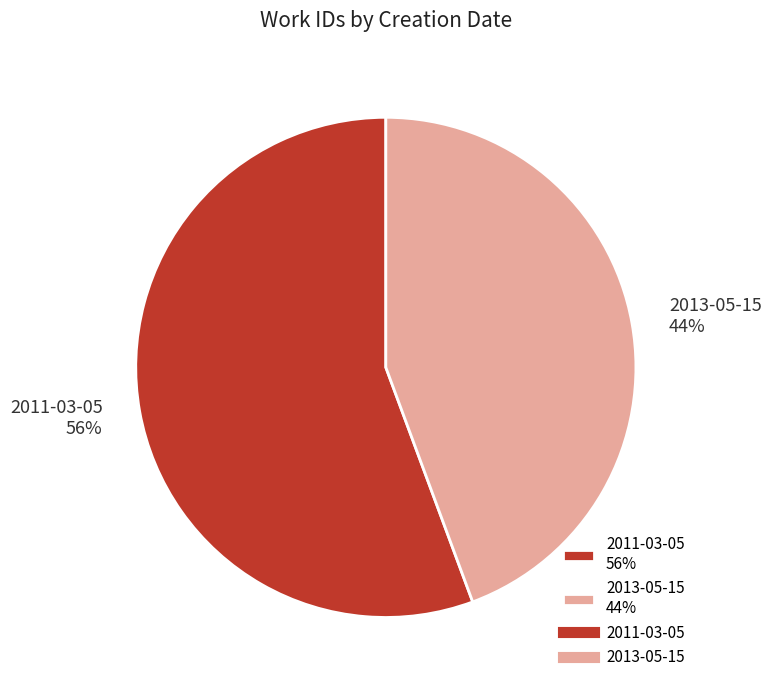

To the nearest percent, what is the combined percentage of 2013-05-15 and 2011-03-05?

100%